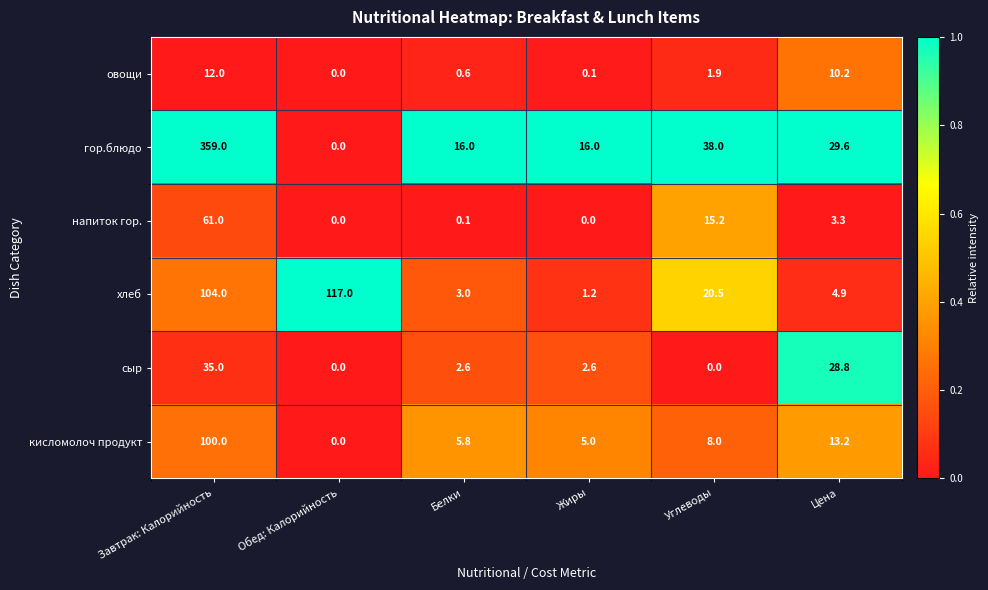

Which series changed the most between Белки and Жиры?

хлеб